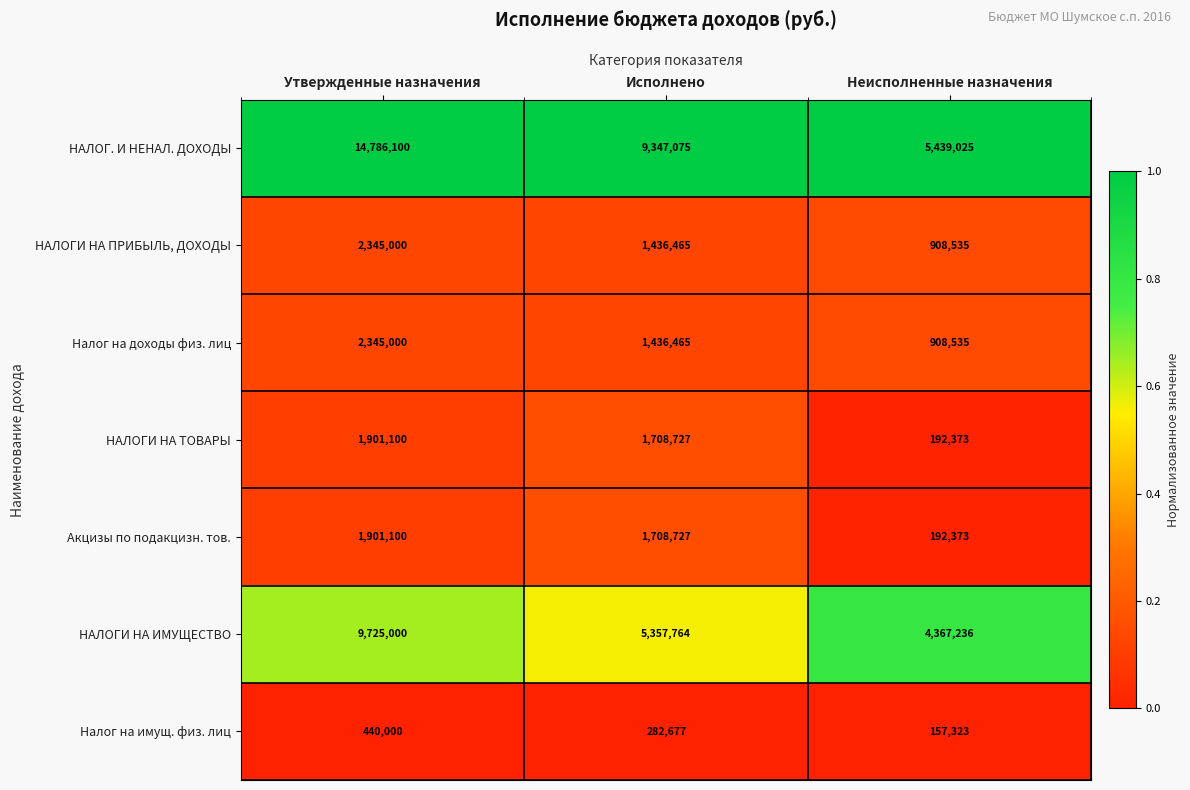

What is the average value of the Налог на доходы физ. лиц series?

1563333